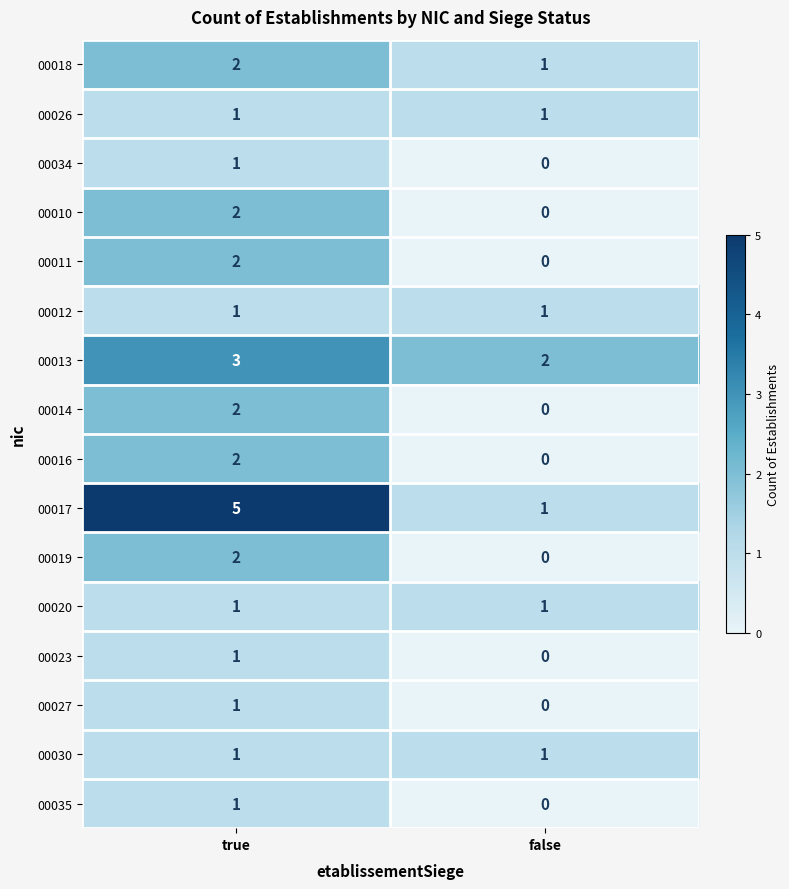

Which series has the widest spread of values?

00017